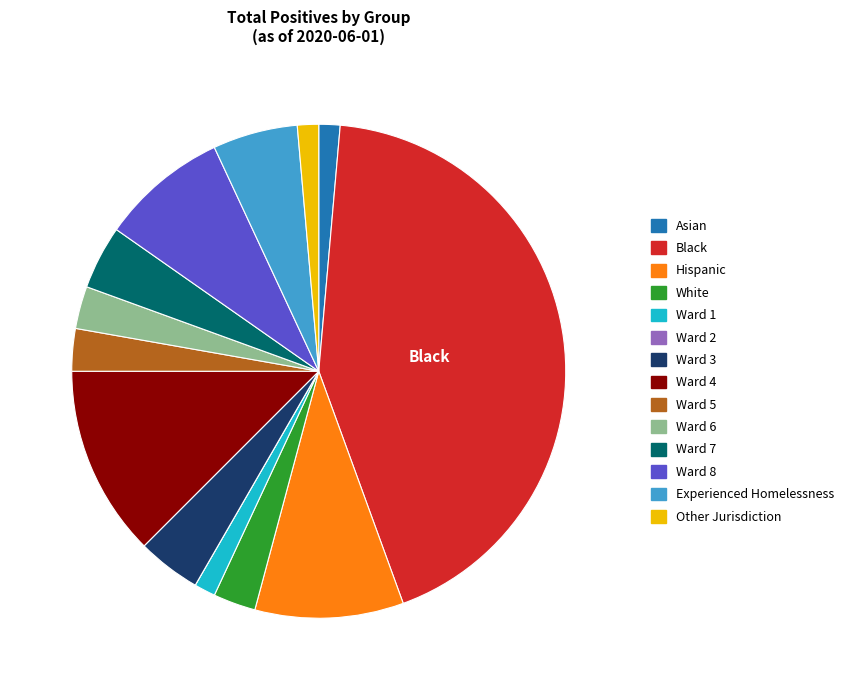

Is the sum of Hispanic and Asian greater than half?

No